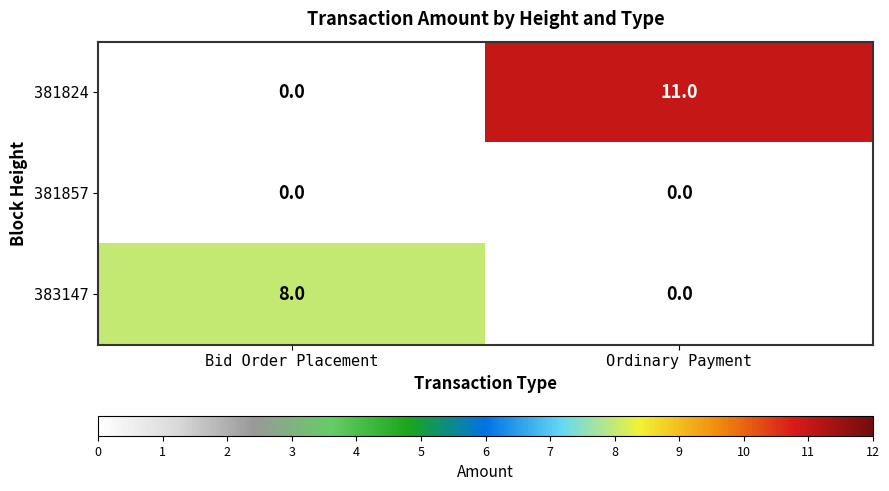

Reading left to right, transcribe all the data shown in this chart.

381824: Bid Order Placement=0	Ordinary Payment=11
381857: Bid Order Placement=0	Ordinary Payment=0
383147: Bid Order Placement=8	Ordinary Payment=0